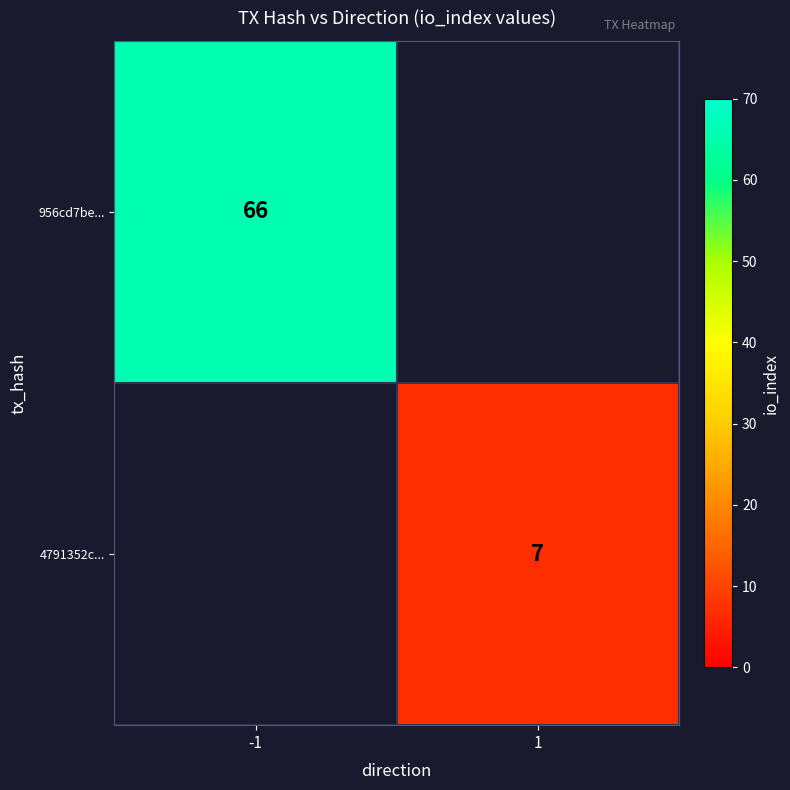

Between -1 and 1, which is larger?

-1